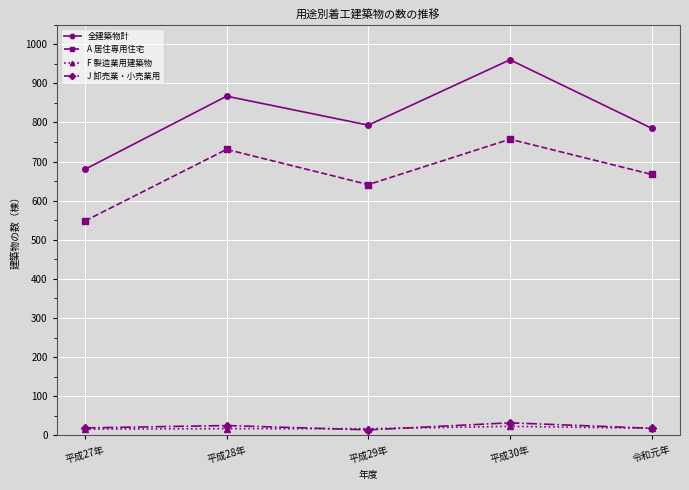

True or false: 全建築物計 and A 居住専用住宅 cross at least once.

False